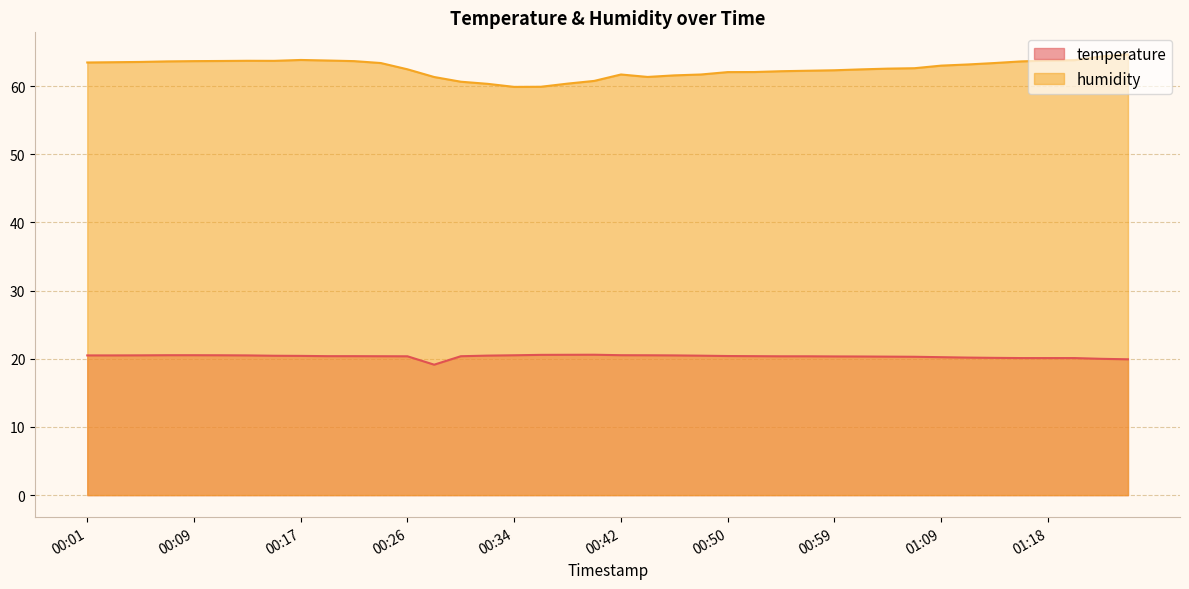

True or false: temperature has a value of 20.5 at 00:46.

True